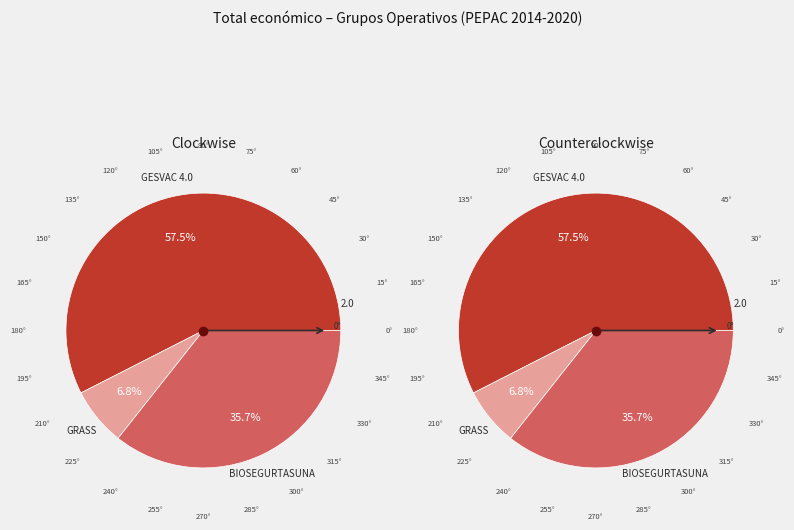

What is the total percentage of BIOSEGURTASUNA and GESVAC 4.0?

93.2%